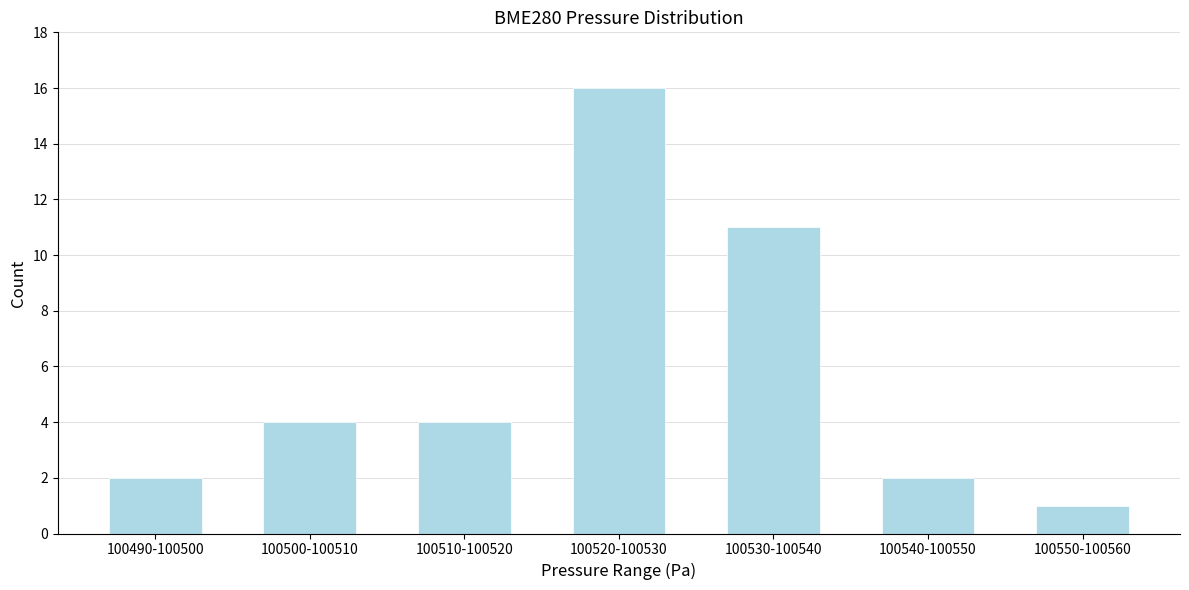

Reading left to right, transcribe all the data shown in this chart.

100490-100500=2	100500-100510=4	100510-100520=4	100520-100530=16	100530-100540=11	100540-100550=2	100550-100560=1